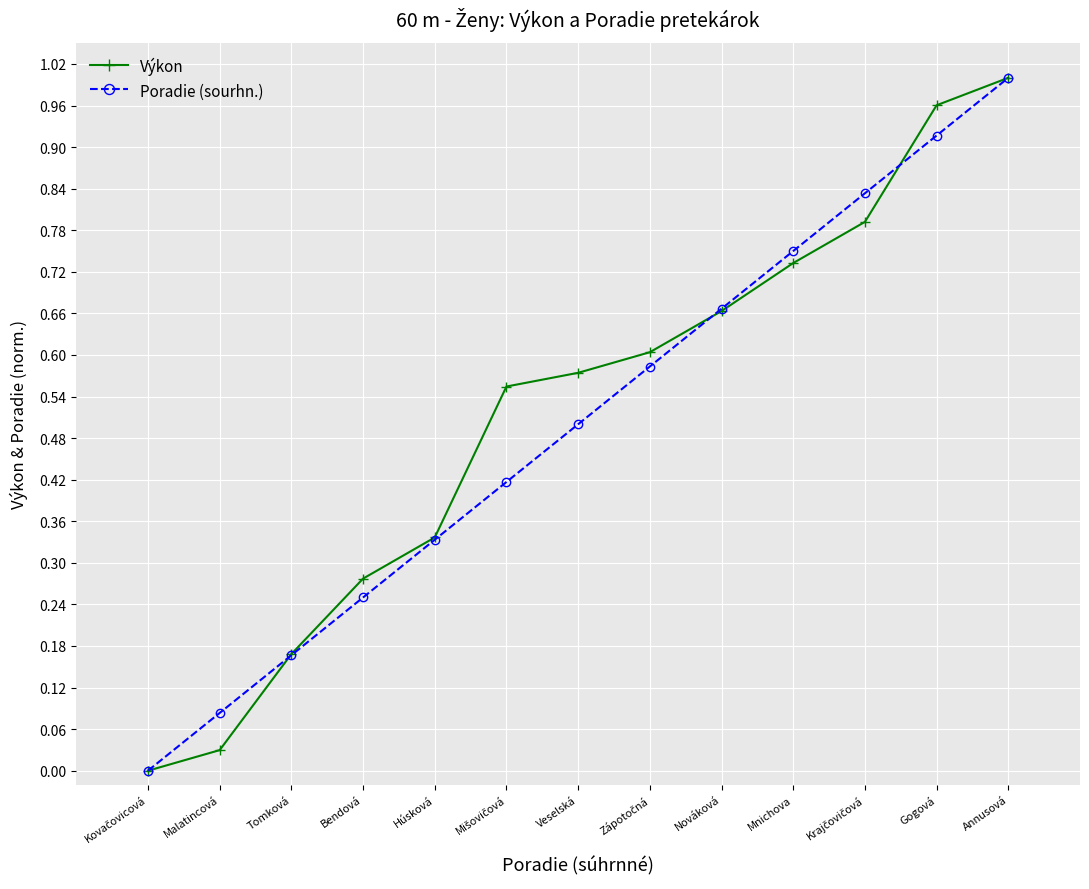

At which category does the chart reach its peak across all series?

Annusová